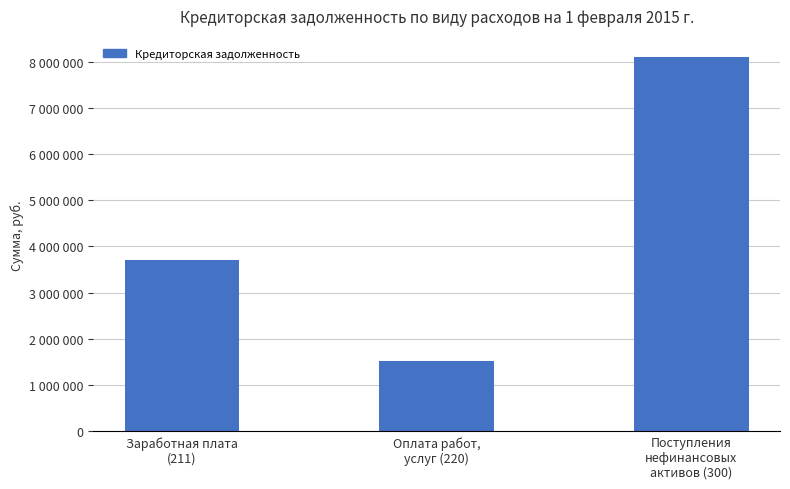

Rank the categories by value from highest to lowest.

Поступления
нефинансовых
активов (300), Заработная плата
(211), Оплата работ,
услуг (220)